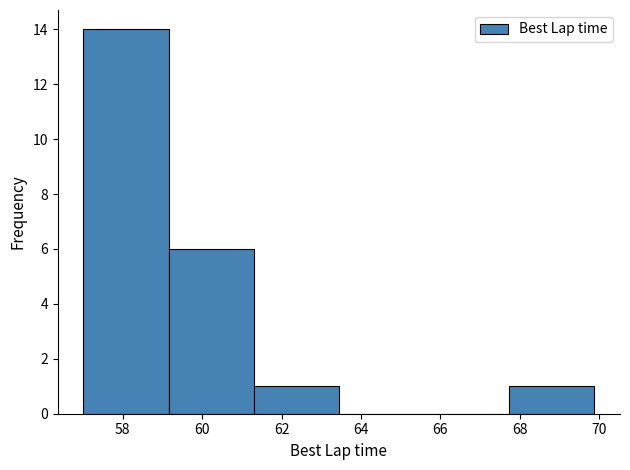

Over which range of the x-axis is the bar tallest?

57.0 to 59.2